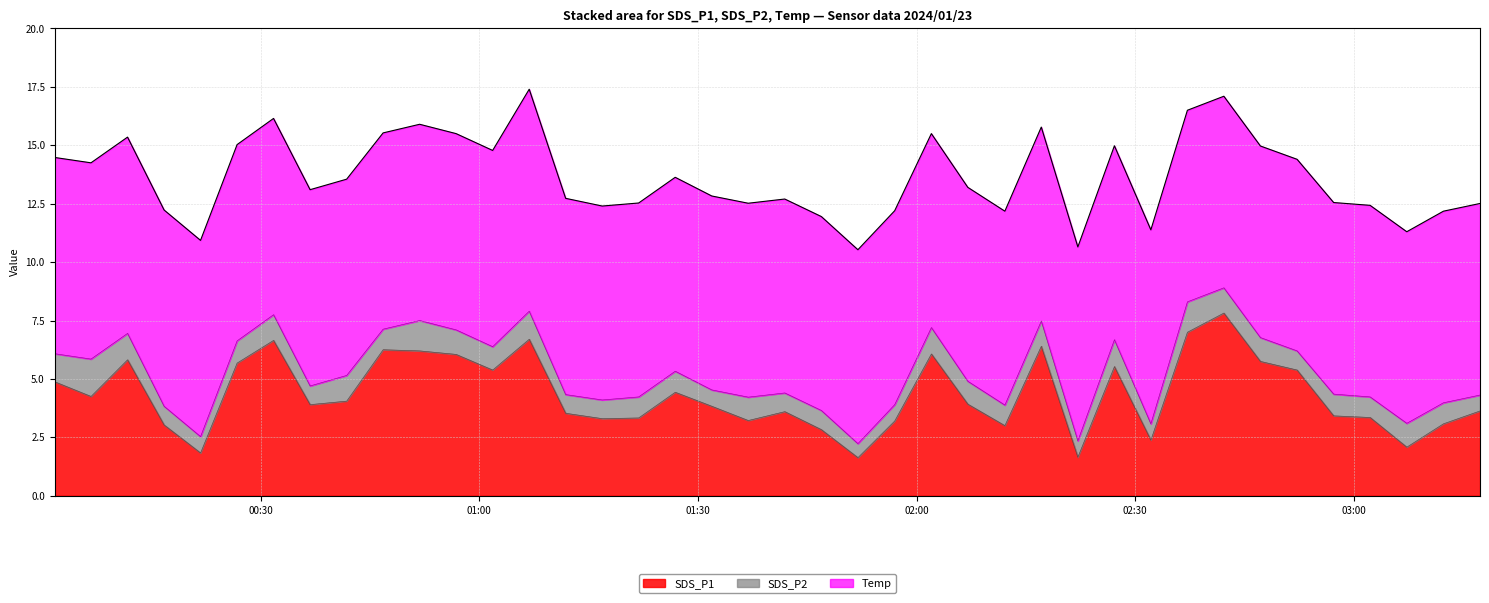

What position from the left is 2024/01/23 00:56:49?

12